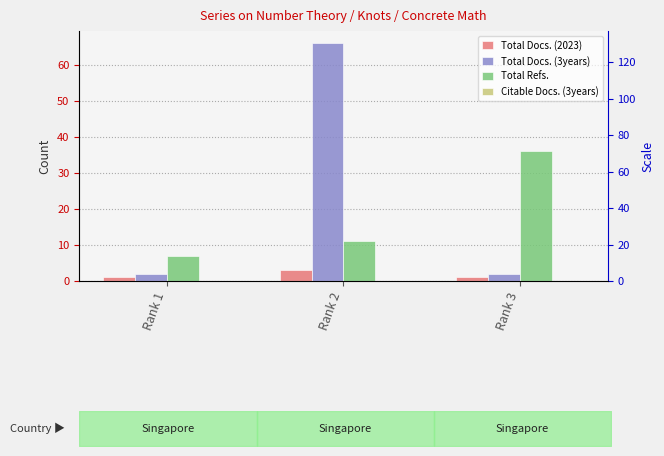

Reading left to right, extract all data points from this chart.

Total Docs. (2023): 1	3	1
Total Docs. (3years): 2	66	2
Total Refs.: 7	11	36
Citable Docs. (3years): 0	0	0